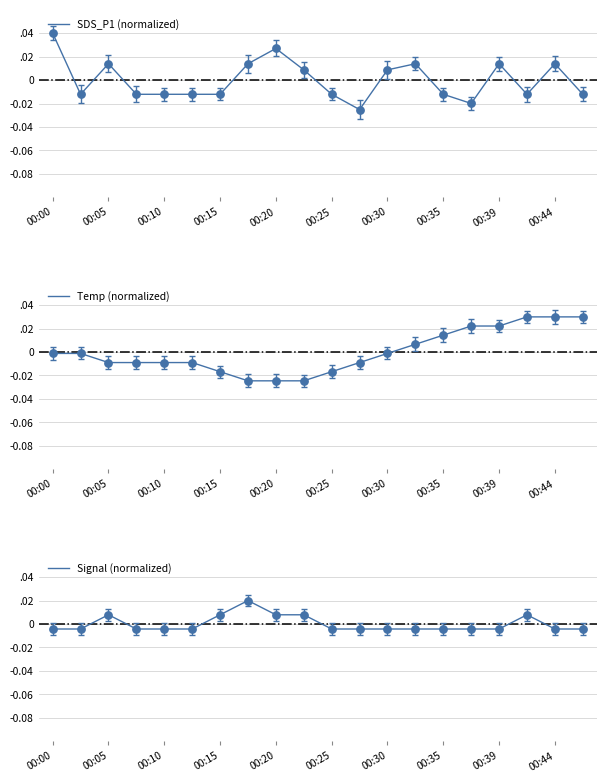

At how many categories does at least one series exceed 0?

14